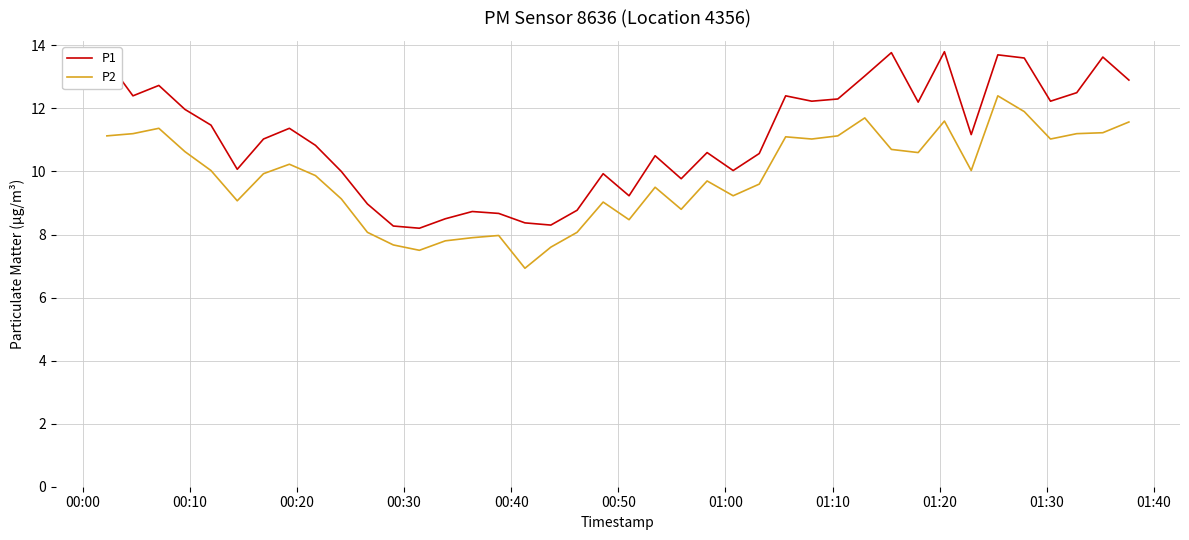

Which series has the largest total across all categories?

P1